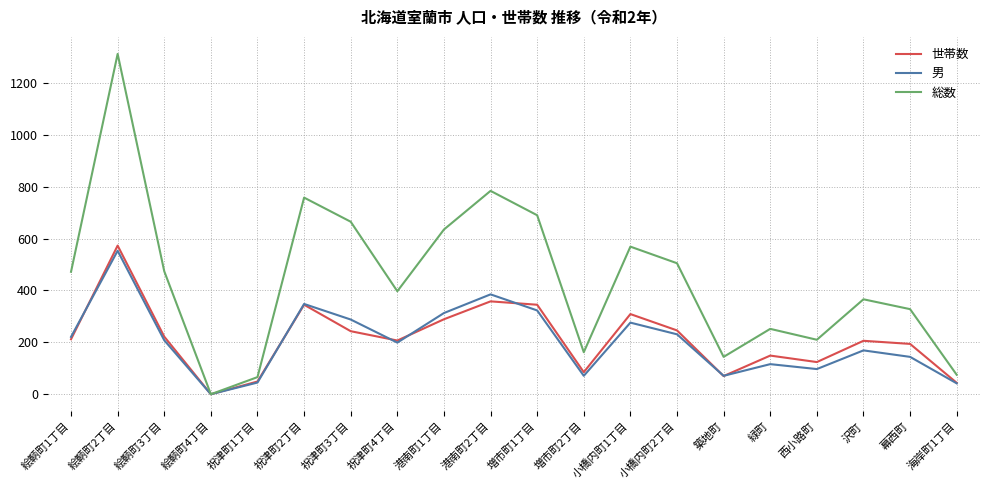

What is the sum of the 世帯数 values at 緑町 and 港南町1丁目?

438